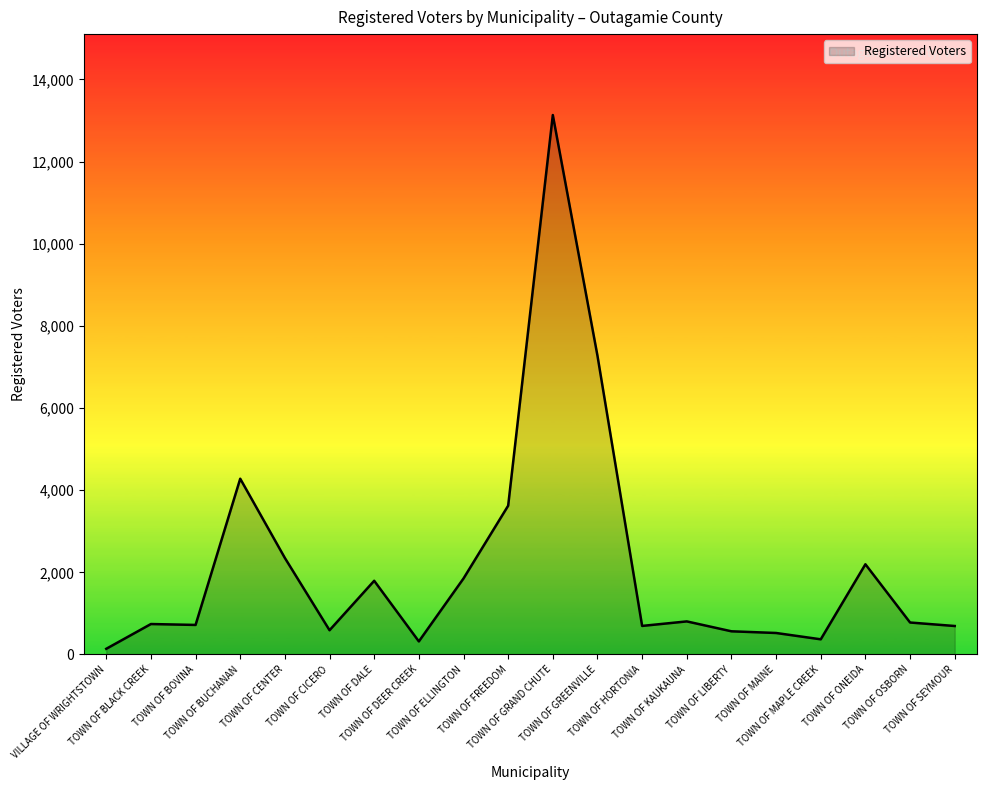

Does the chart have visible grid lines?

No